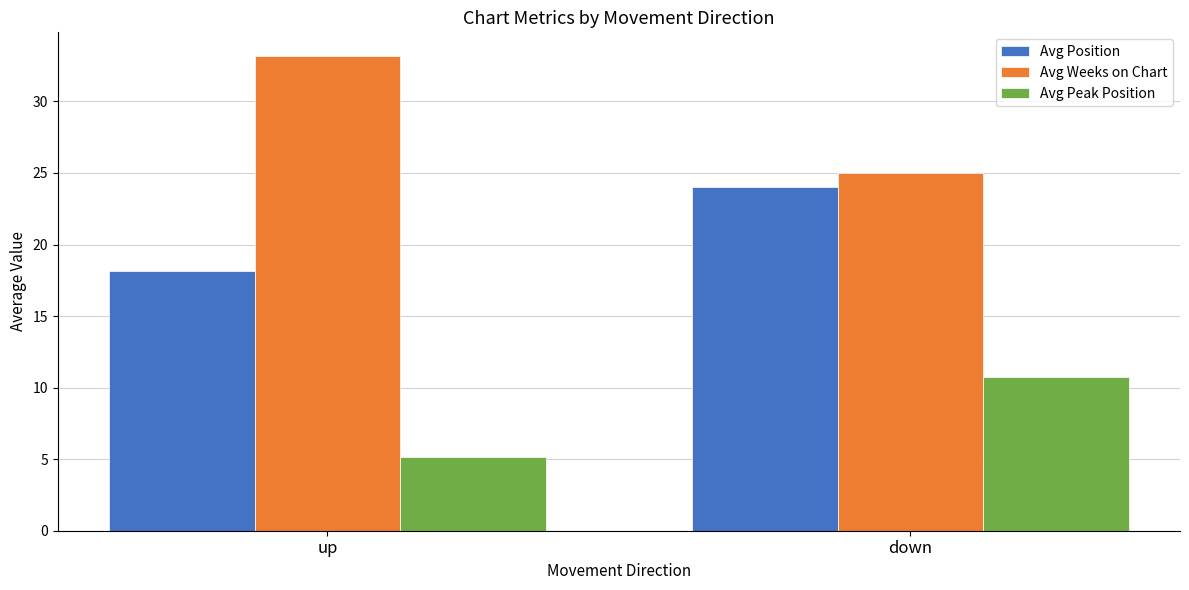

What is the total value across all series at up?

56.5